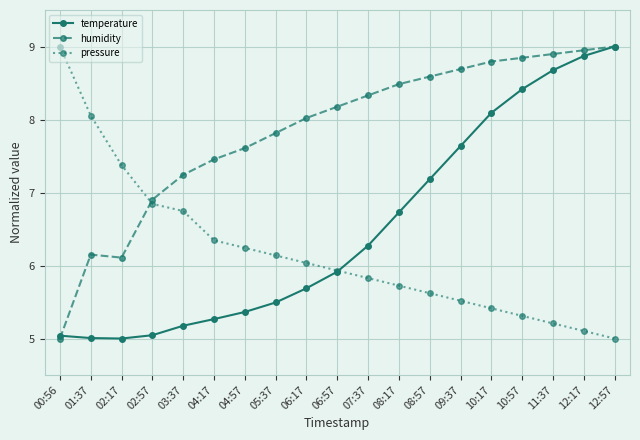

The value of humidity at 12:57 is 4.7. True or false?

False